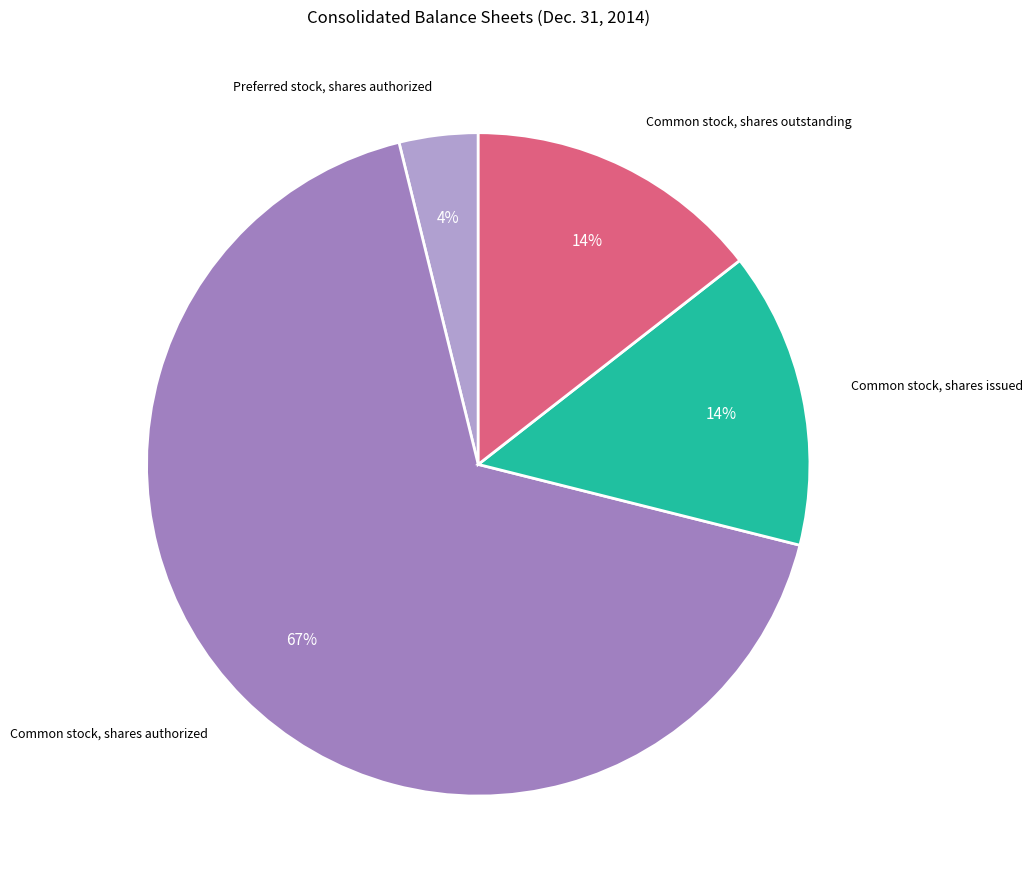

How many segments does this pie chart have?

4